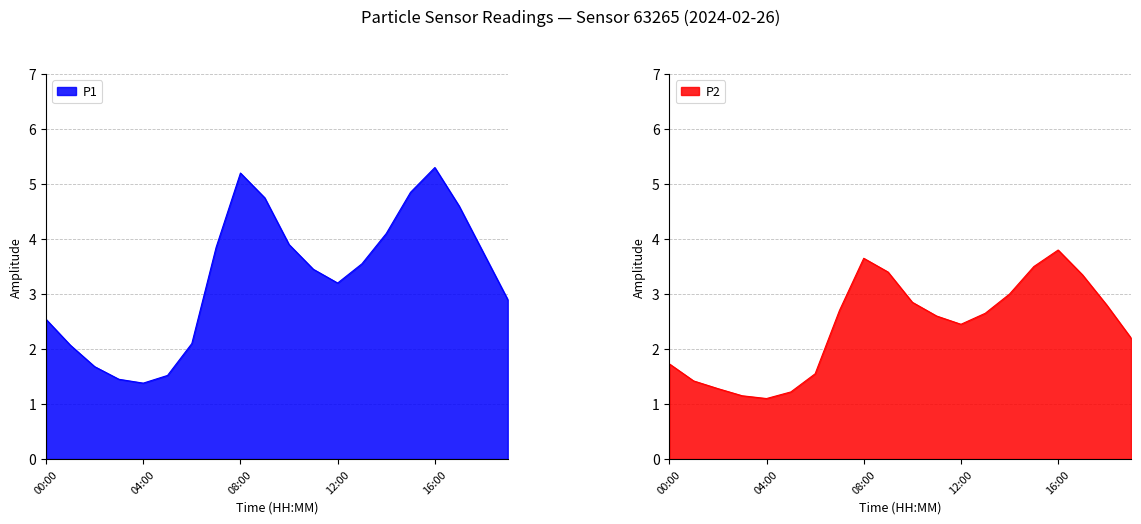

True or false: P2 has a value of 2.0 at 02:00.

False